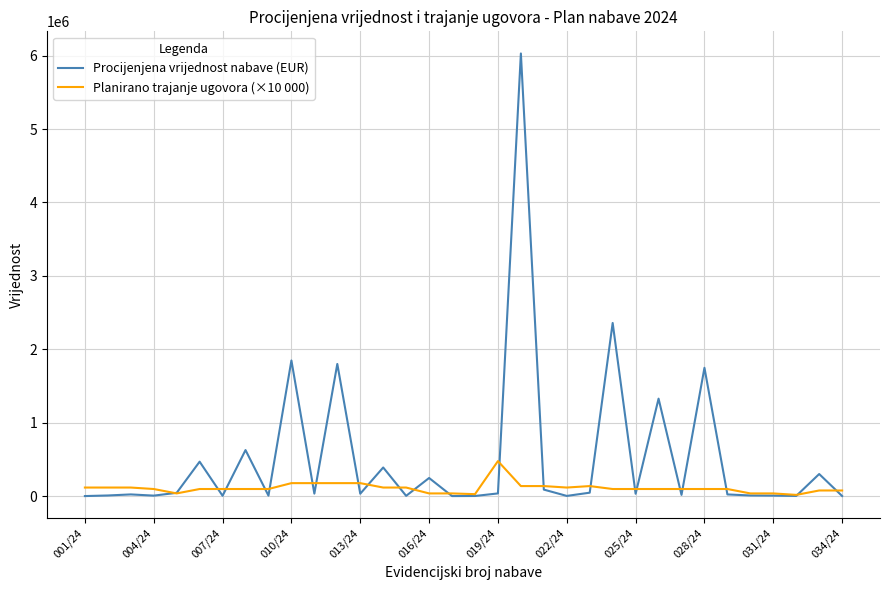

What is the highest value of the Procijenjena vrijednost nabave (EUR) series?

6028300